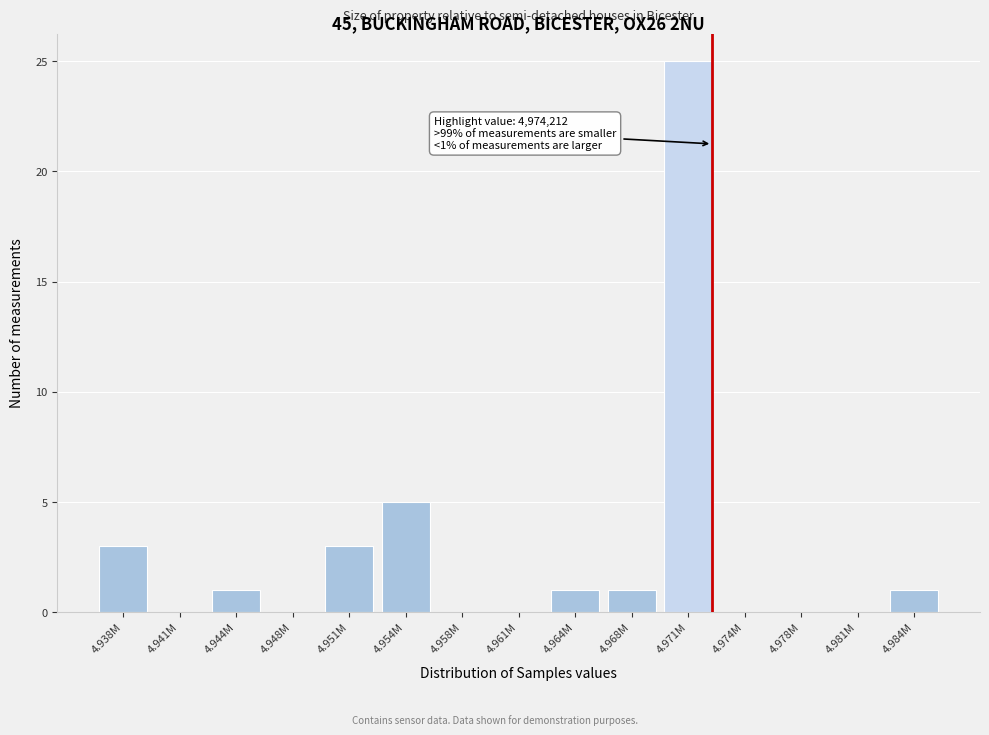

Reading right to left, transcribe all the data shown in this chart.

4.984M=1	4.981M=0	4.978M=0	4.974M=0	4.971M=25	4.968M=1	4.964M=1	4.961M=0	4.958M=0	4.954M=5	4.951M=3	4.948M=0	4.944M=1	4.941M=0	4.938M=3